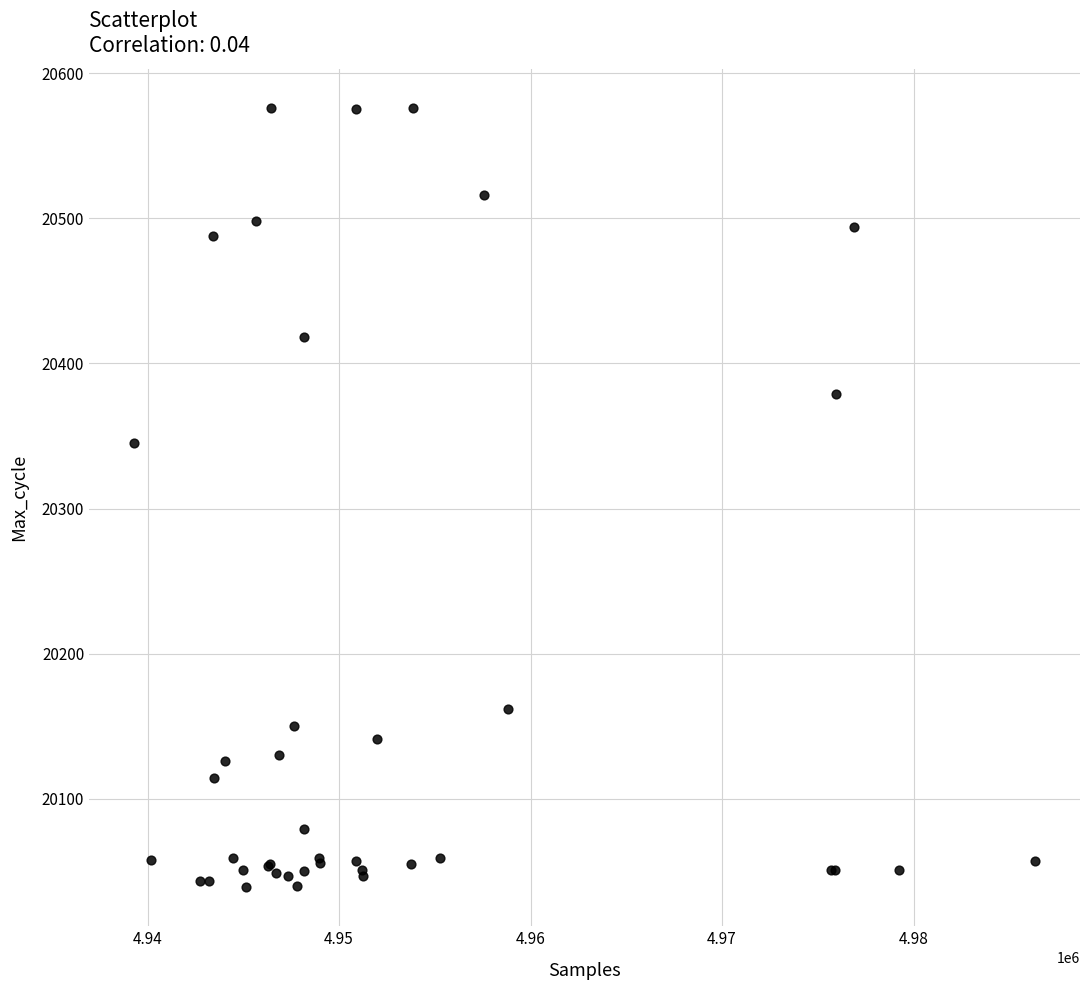

What Y value in the scatter plot is closest to 20307?

20345